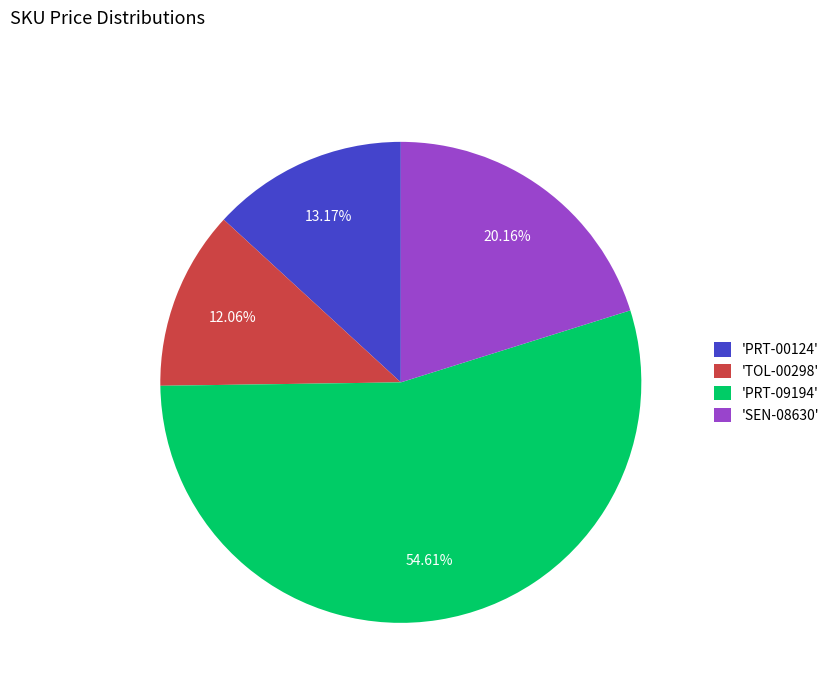

What is the smallest slice in the pie chart?

'TOL-00298'